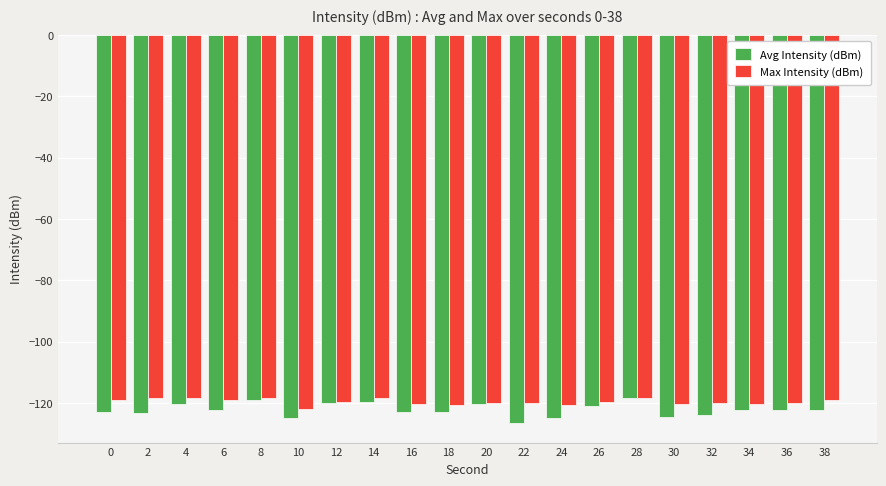

Count the number of categories in the chart.

20